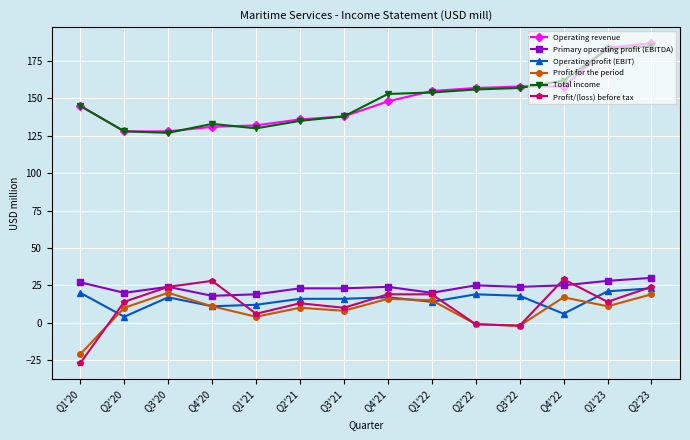

What is the average value of the Operating profit (EBIT) series?

15